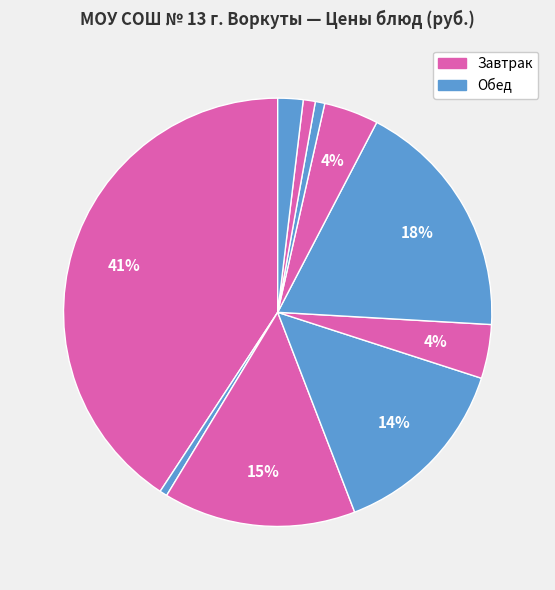

Count the number of slices in the pie.

10